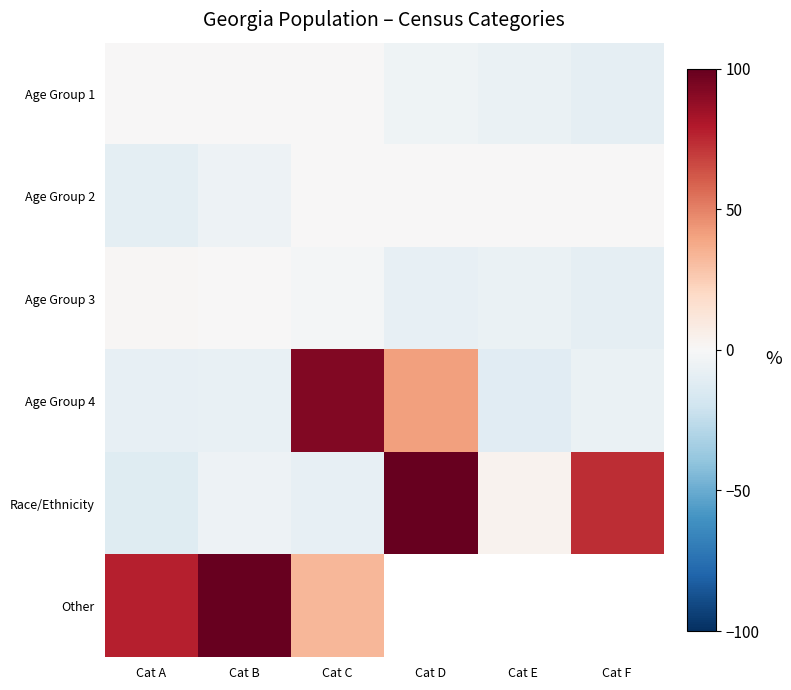

The value of Age Group 4 at Cat E is -7.0. True or false?

False